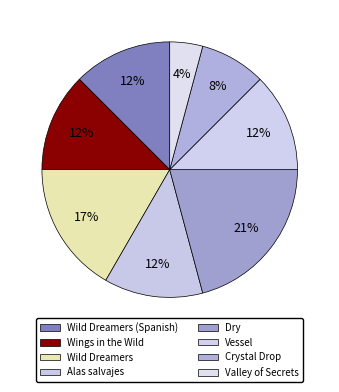

How many segments does this pie chart have?

8